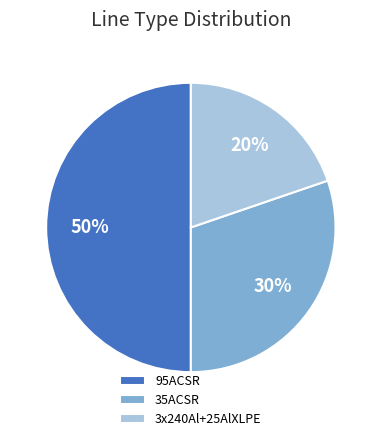

To the nearest percent, what is the difference between the largest and smallest slice percentages?

30%